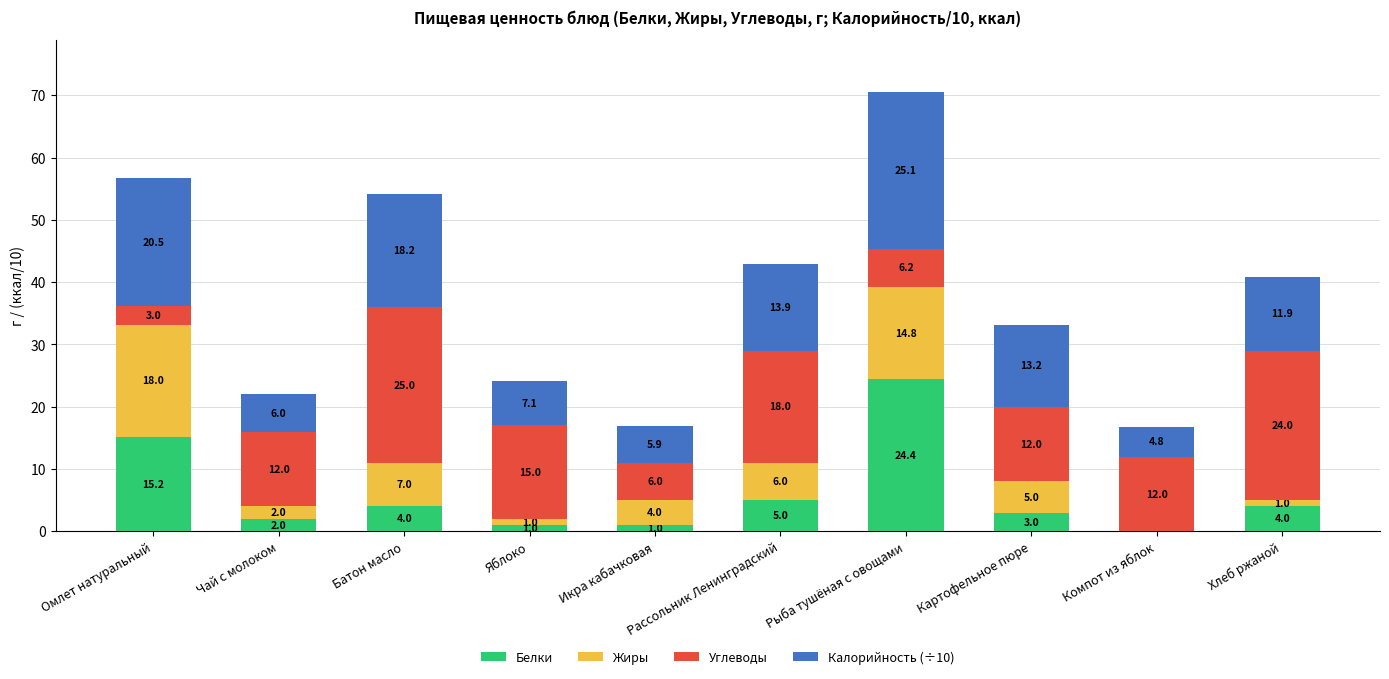

What are all the series names shown in the legend?

Белки, Жиры, Углеводы, Калорийность (÷10)